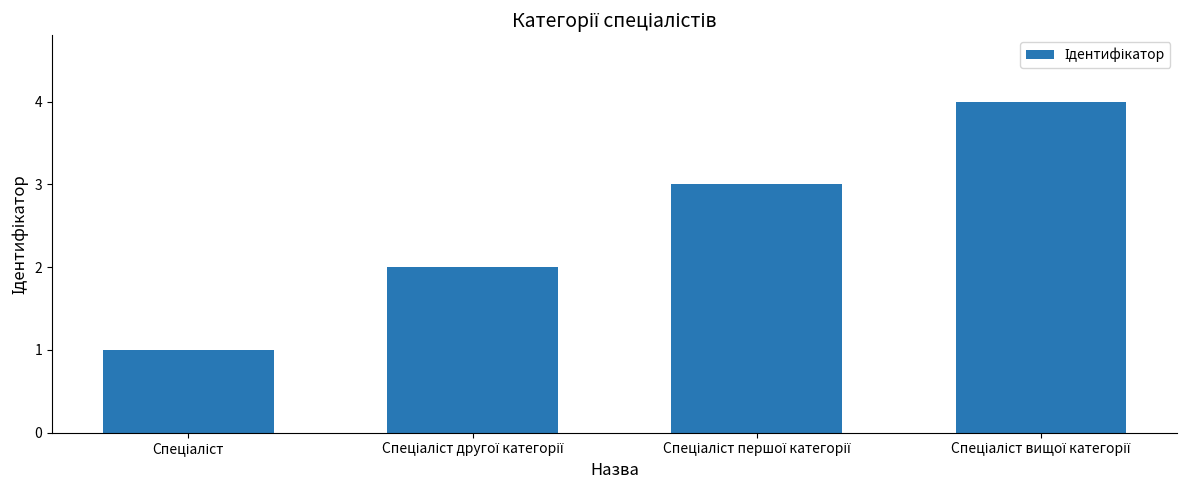

What is the maximum value shown in the chart?

4